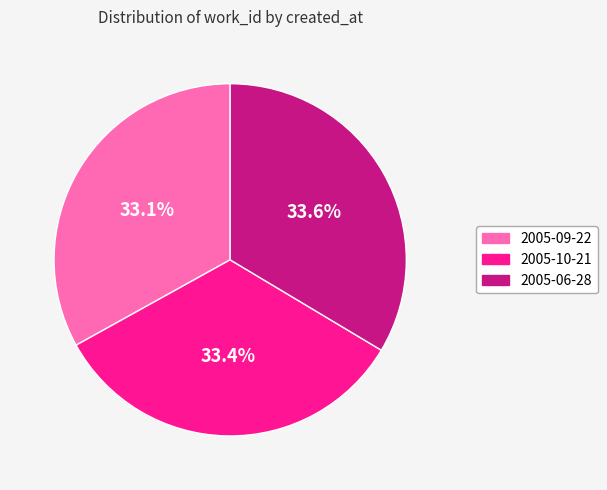

What is the ratio of the value at 2005-09-22 to the value at 2005-06-28?

1.0